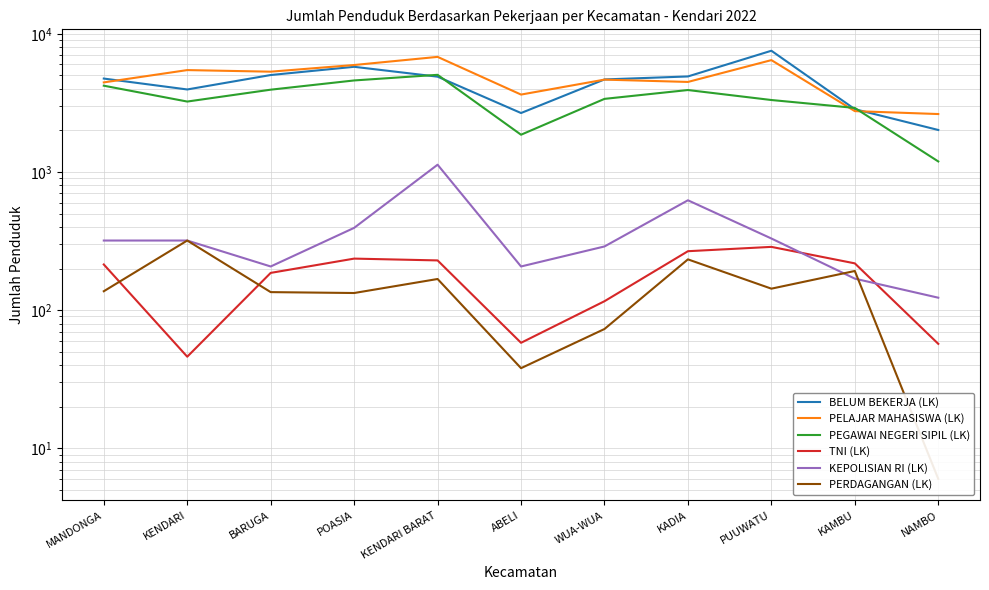

True or false: PELAJAR MAHASISWA (LK) and PERDAGANGAN (LK) cross at least once.

False